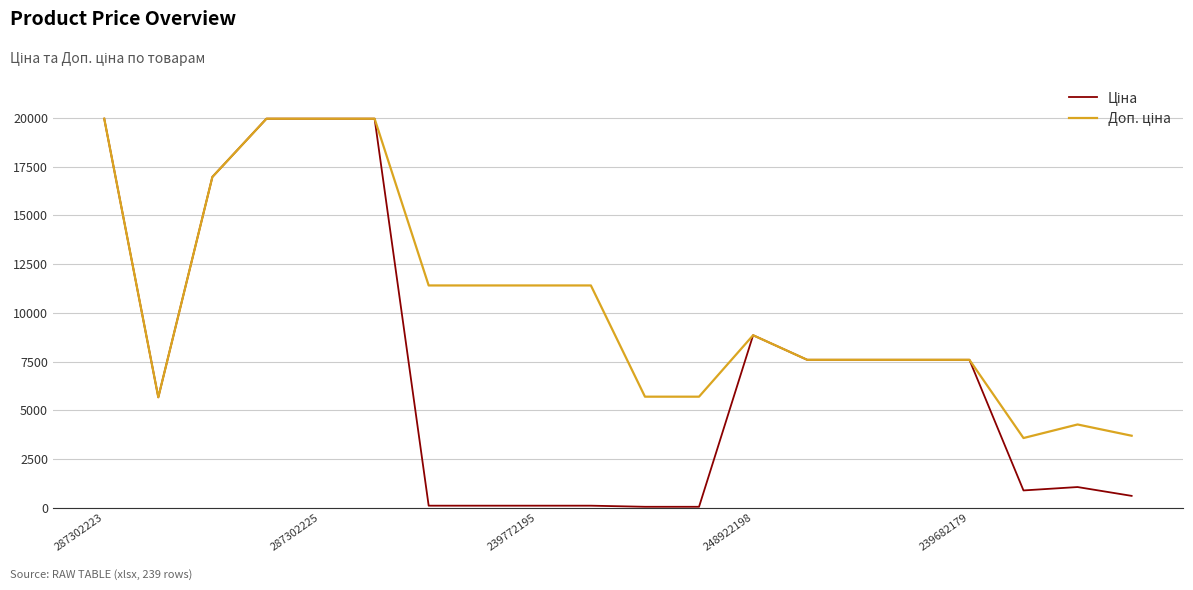

What is the maximum value shown in the chart?

19964.2